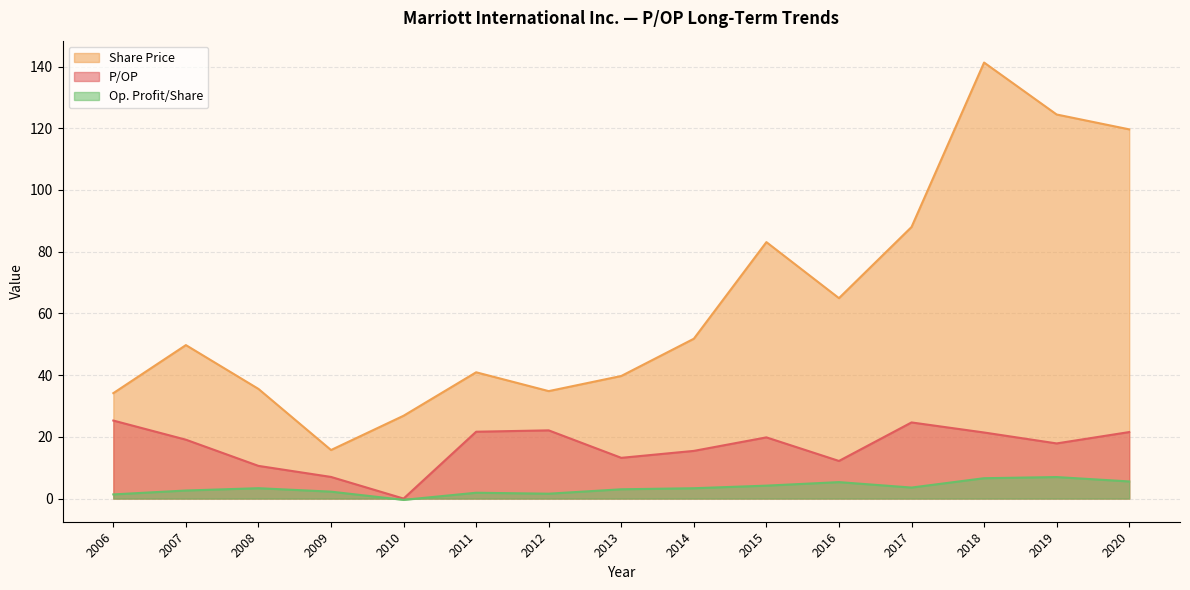

Between 2008 and 2007, which series saw the biggest shift?

Share Price